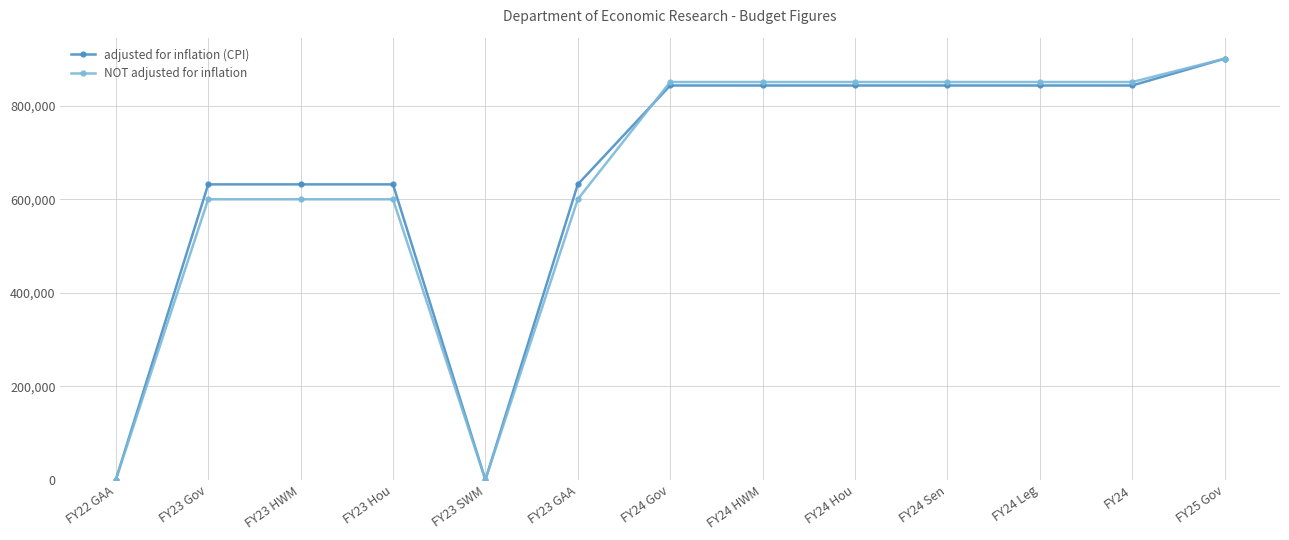

Reading left to right, list all the values displayed in this chart.

adjusted for inflation (CPI): FY22 GAA=0	FY23 Gov=631914	FY23 HWM=631914	FY23 Hou=631914	FY23 SWM=0	FY23 GAA=631914	FY24 Gov=843433	FY24 HWM=843433	FY24 Hou=843433	FY24 Sen=843433	FY24 Leg=843433	FY24=843433	FY25 Gov=900702
NOT adjusted for inflation: FY22 GAA=0	FY23 Gov=600000	FY23 HWM=600000	FY23 Hou=600000	FY23 SWM=0	FY23 GAA=600000	FY24 Gov=850889	FY24 HWM=850889	FY24 Hou=850889	FY24 Sen=850889	FY24 Leg=850889	FY24=850889	FY25 Gov=900702